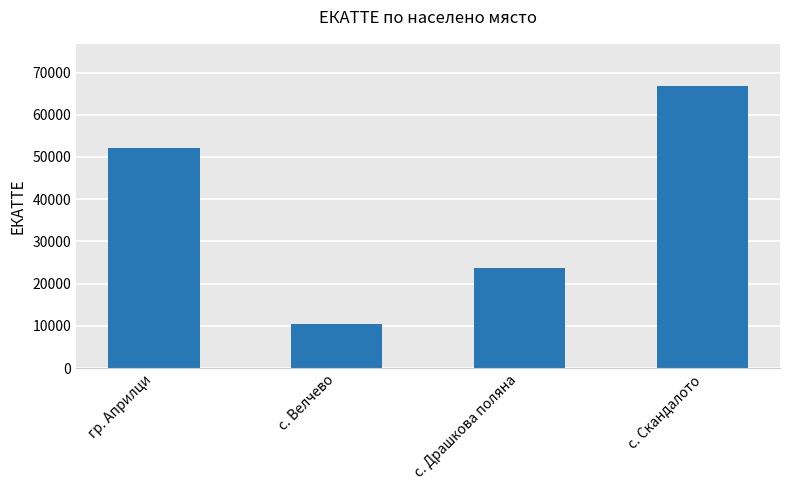

Reading left to right, extract all data points from this chart.

52218	10567	23621	66771